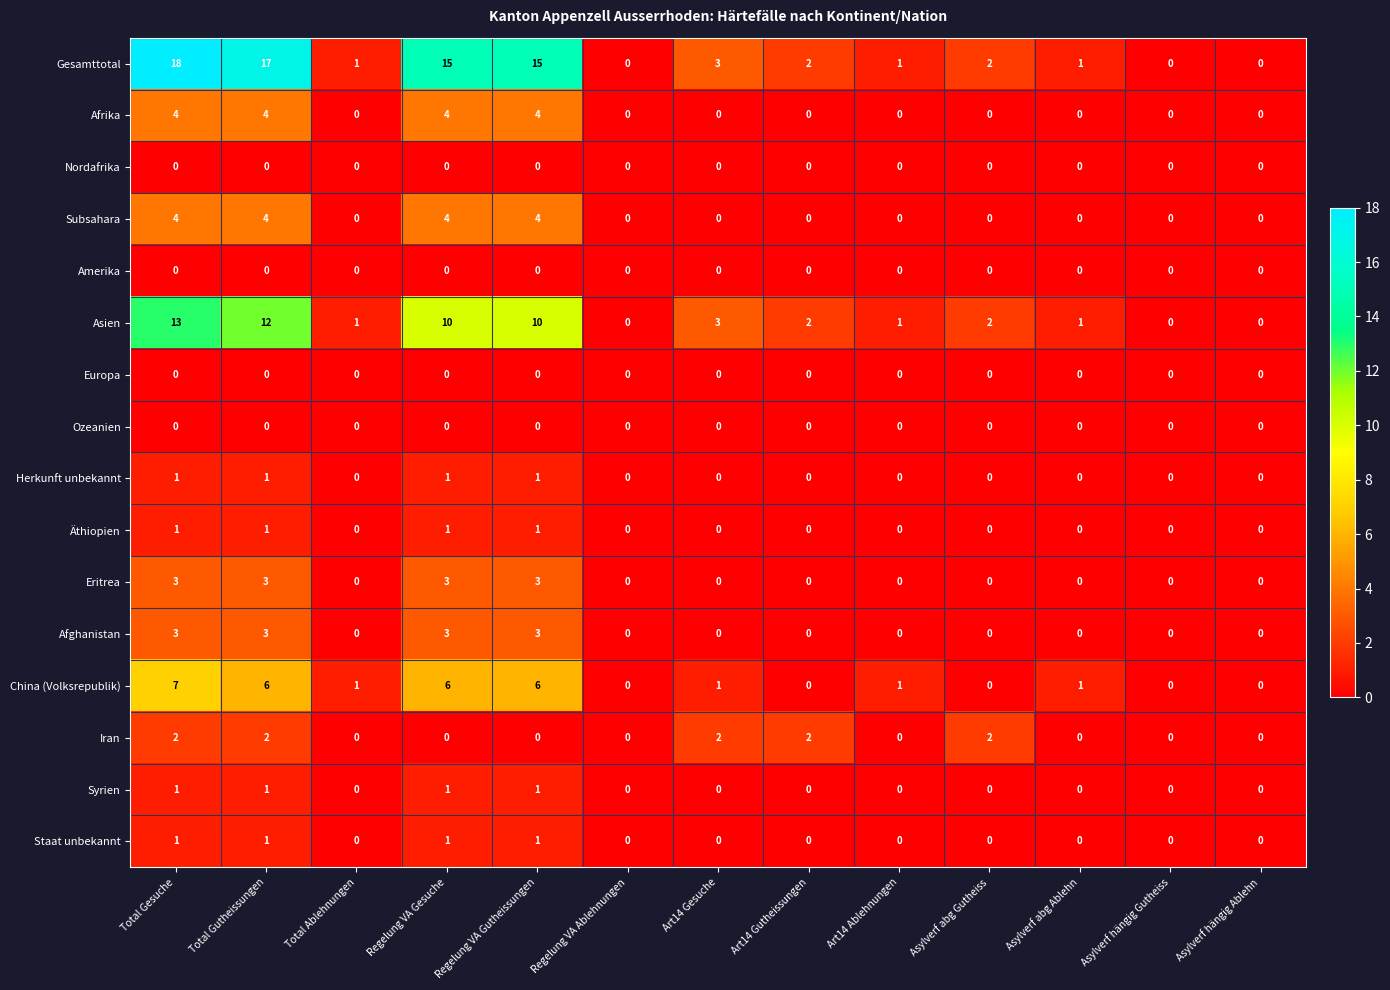

At which category is the sum across all series the highest?

Total Gesuche